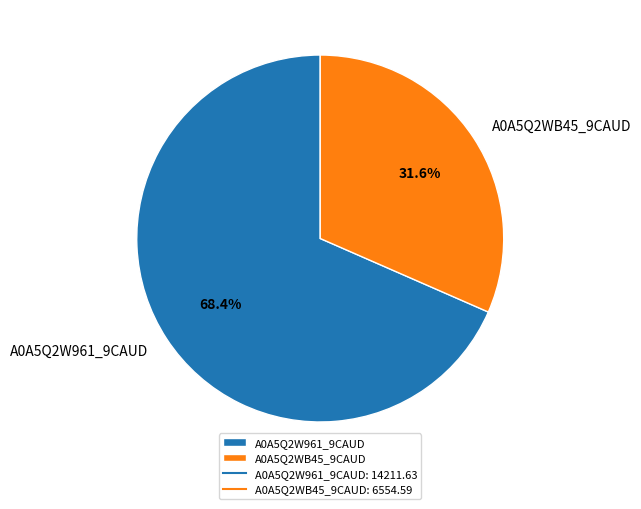

Which category has the biggest portion of the pie?

A0A5Q2W961_9CAUD